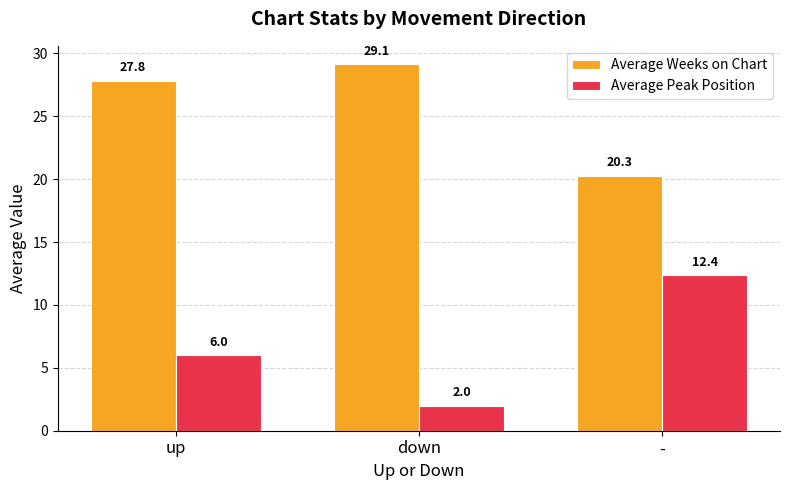

How many series are shown in this chart?

2